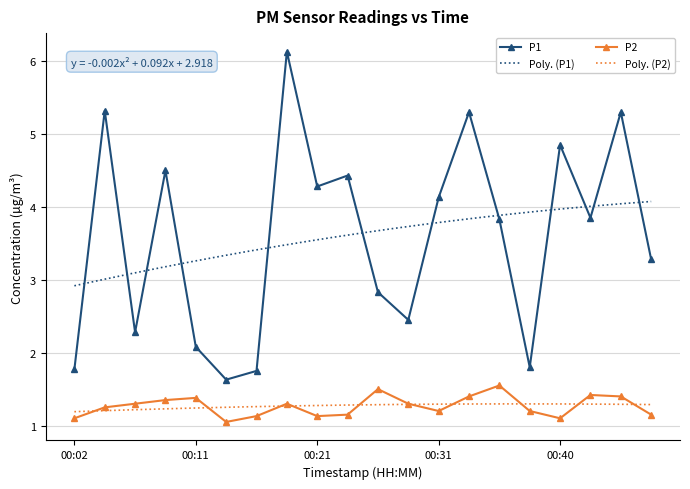

At 00:19, list the series in order from largest to smallest.

P1, P2